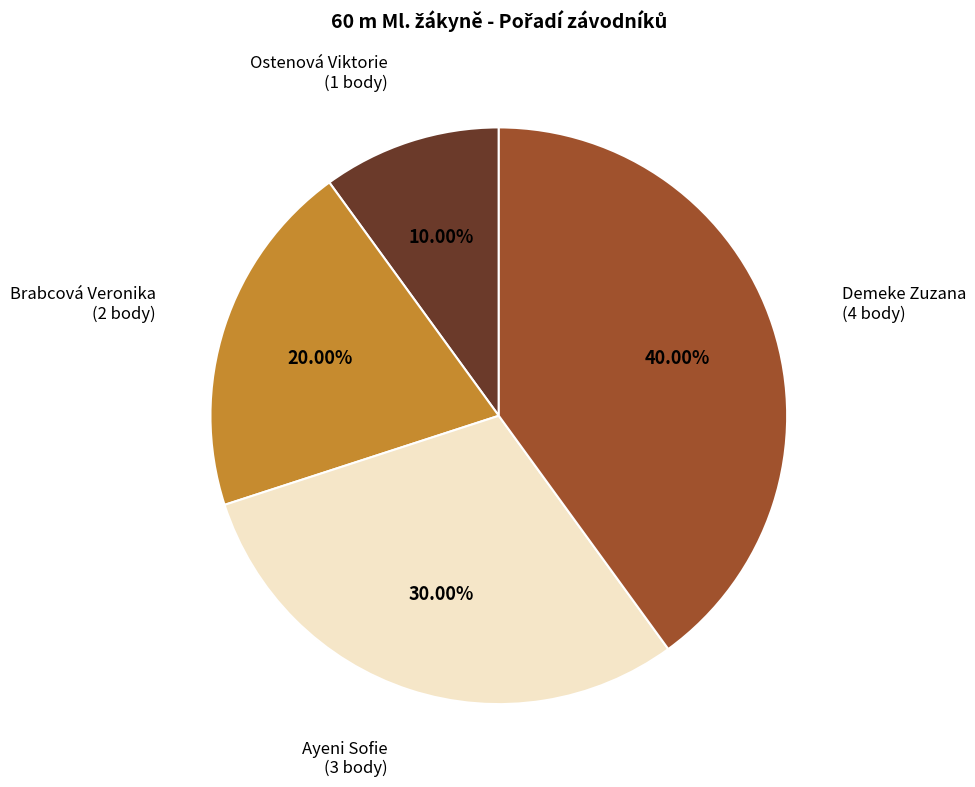

Does any single category account for the majority?

No